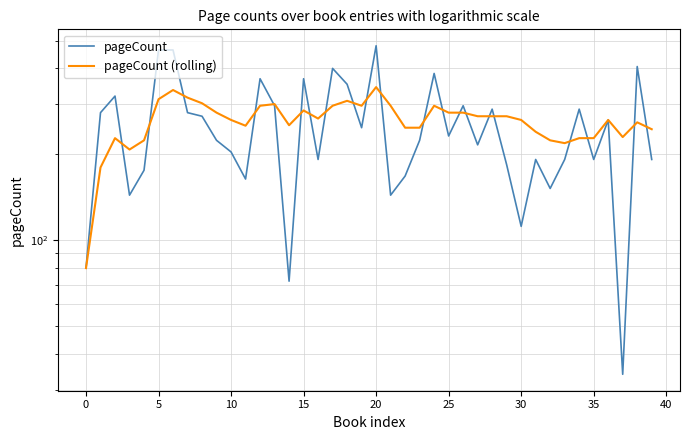

Which series has the widest spread of values?

pageCount